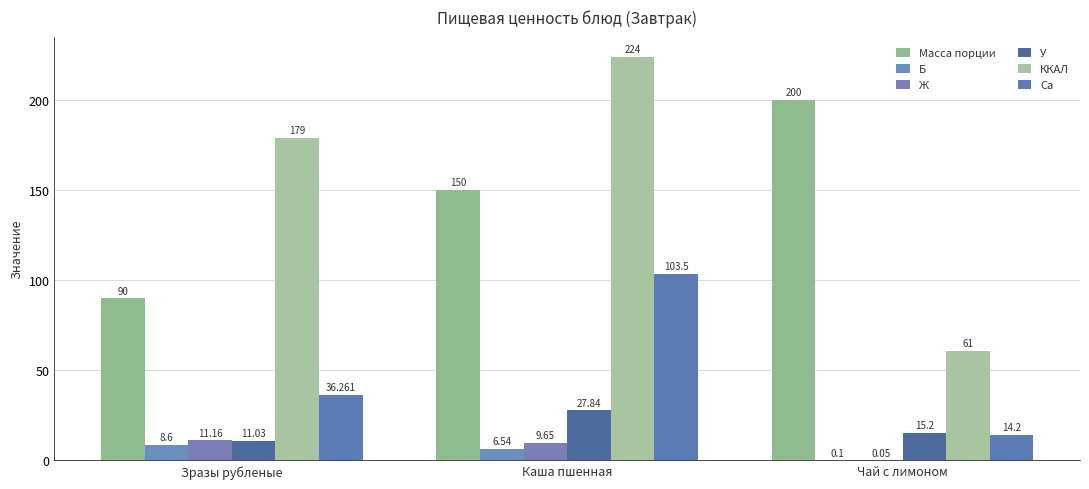

Is it true that ККАЛ equals 179.0 at Зразы рубленые?

True